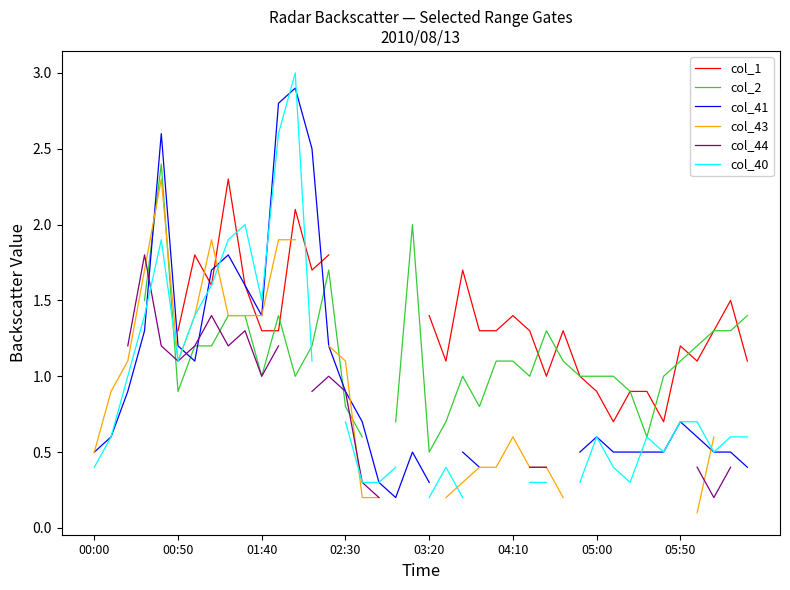

Which series has the largest range (max minus min)?

col_40